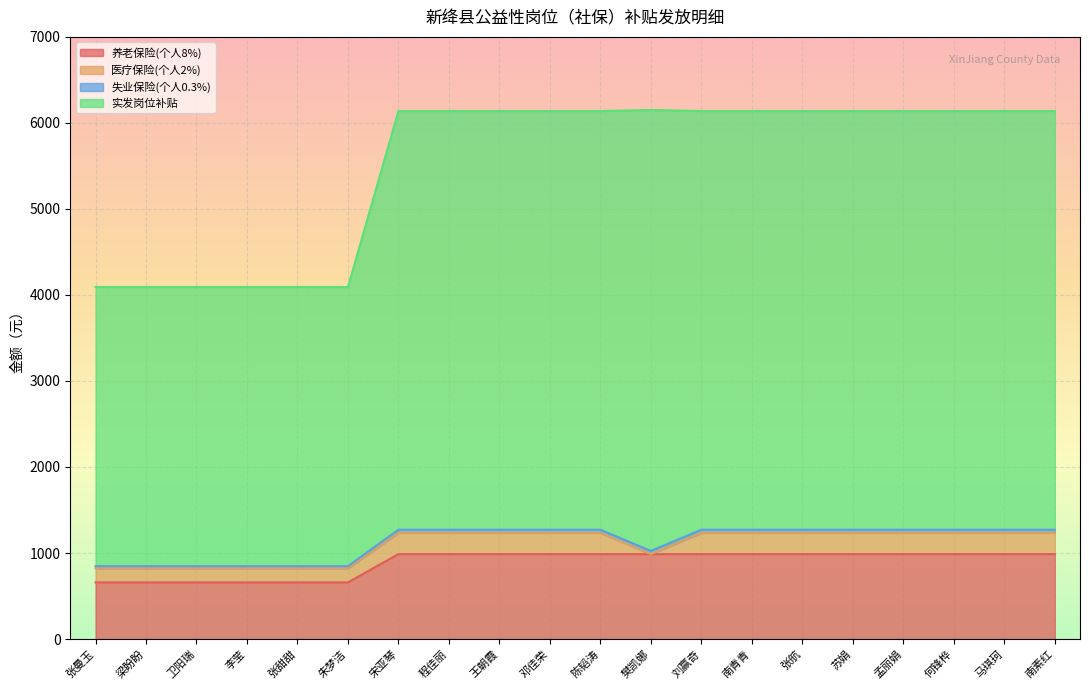

True or false: 养老保险(个人8%) has a value of 987.1 at 马琪珂.

True